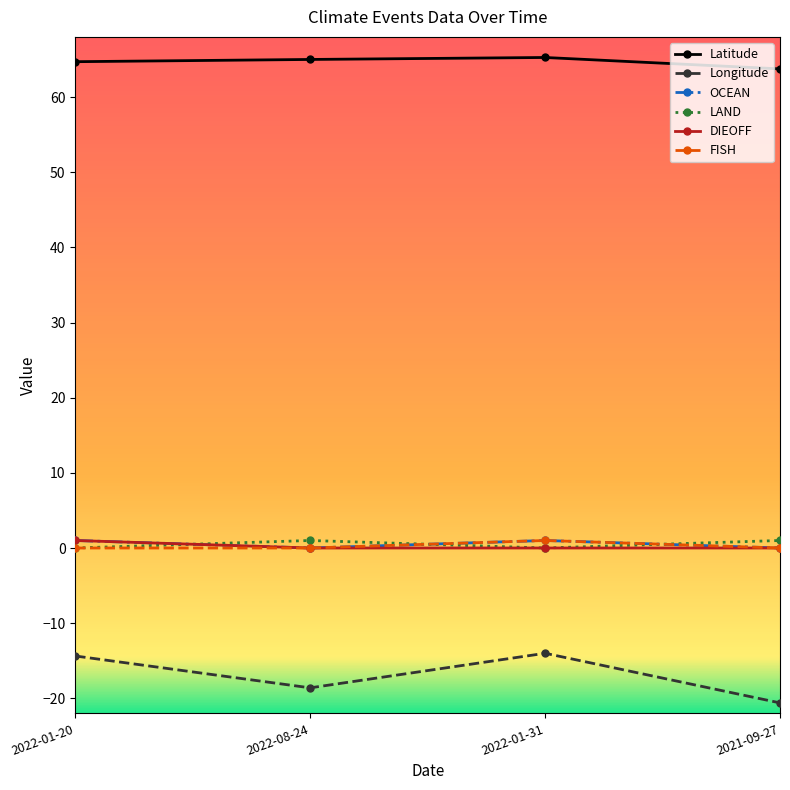

In Longitude, how many points are lower than both neighbors (excluding endpoints)?

1